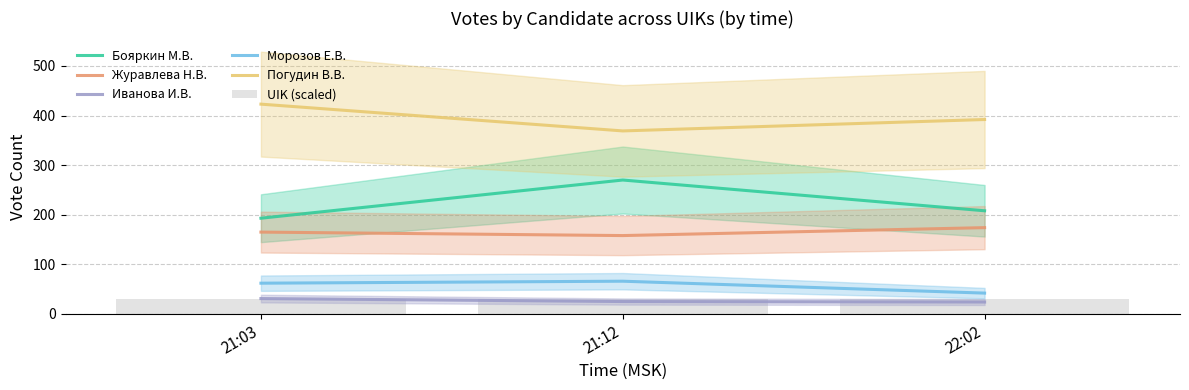

What is the average value of the Морозов Е.В. series?

56.7